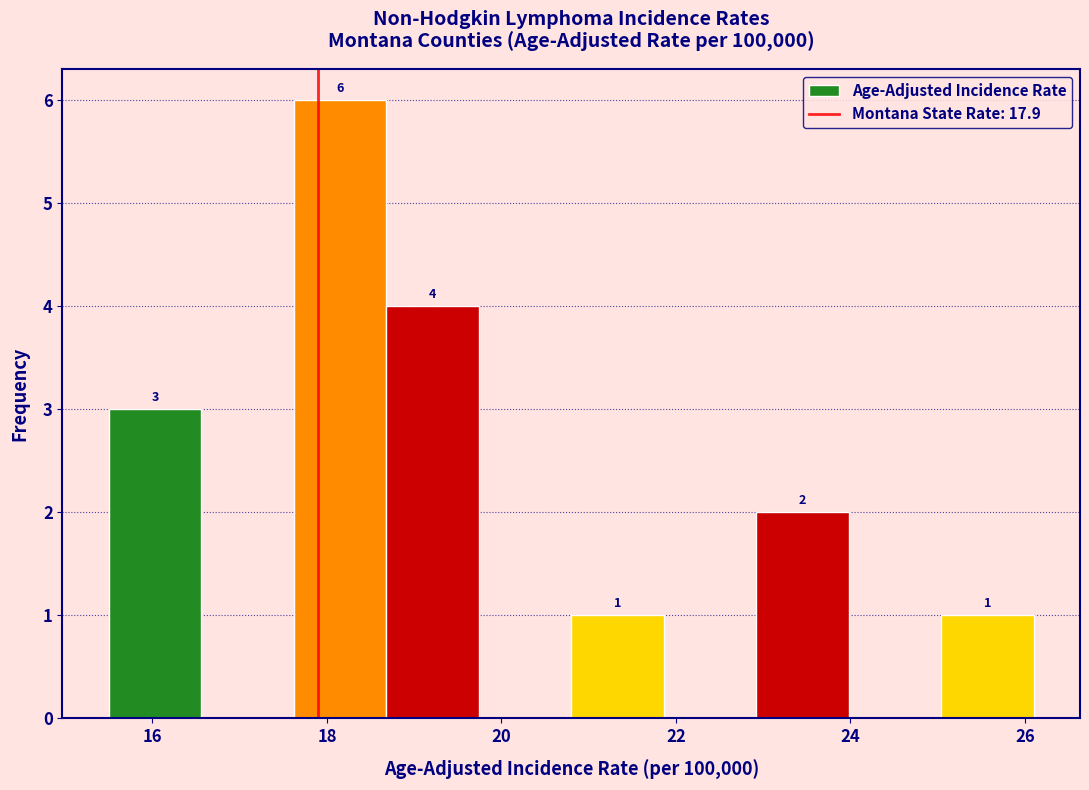

Which range on the x-axis has the tallest bar?

17.62 to 18.68